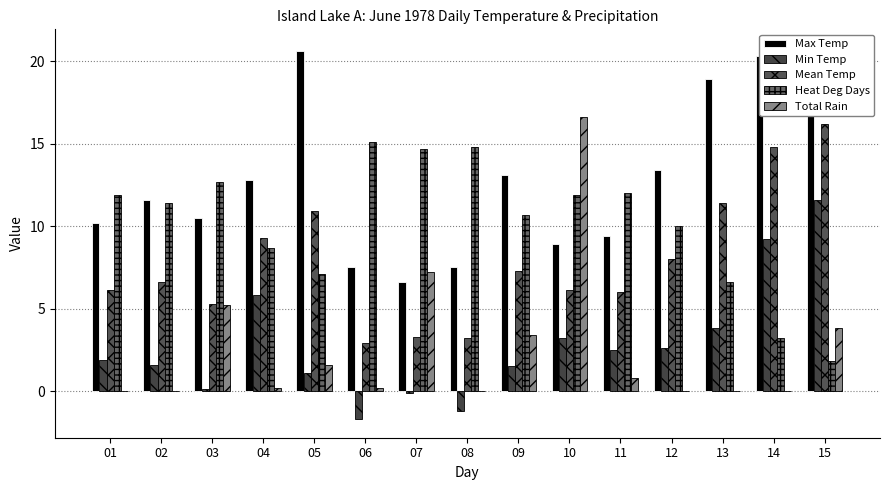

Is it true that Heat Deg Days equals 8.7 at 04?

True